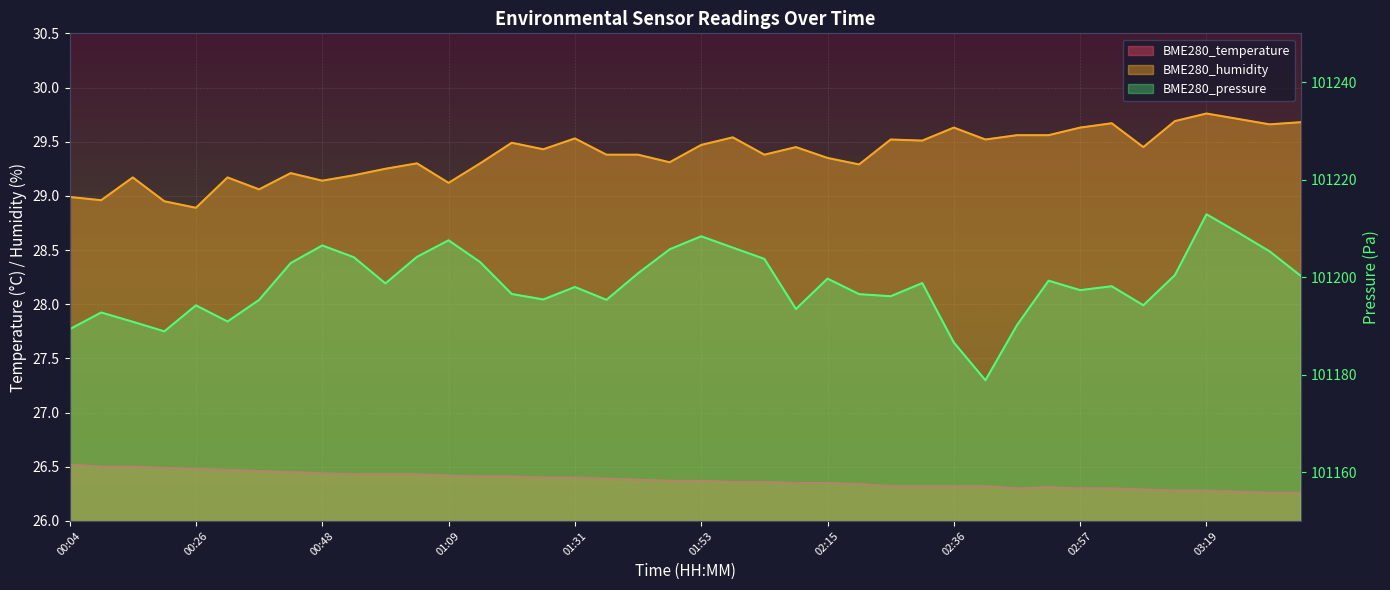

At which label does BME280_temperature reach its minimum?

03:31